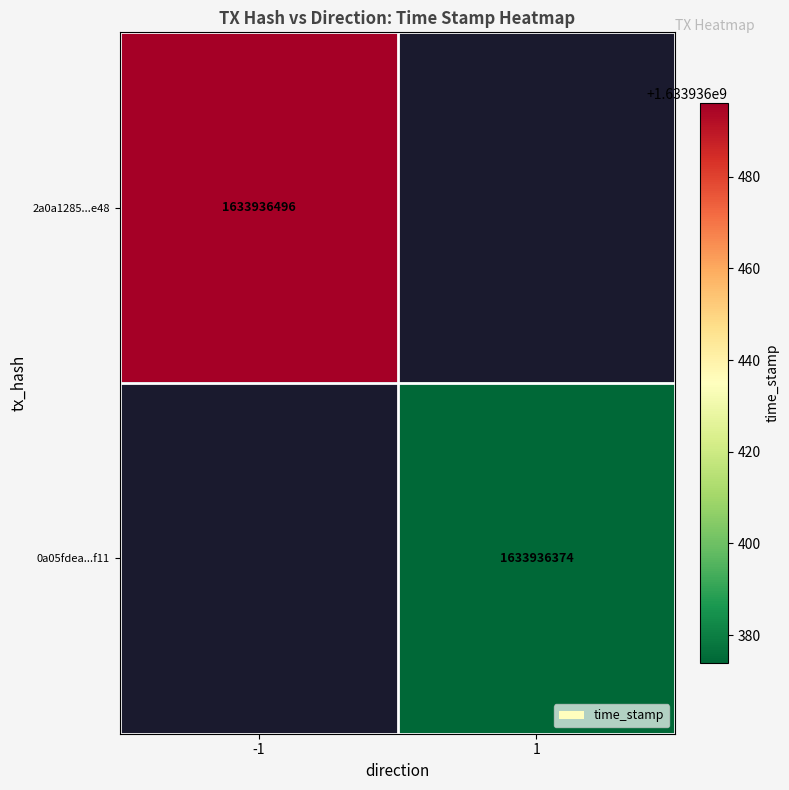

Count the number of categories in the chart.

2